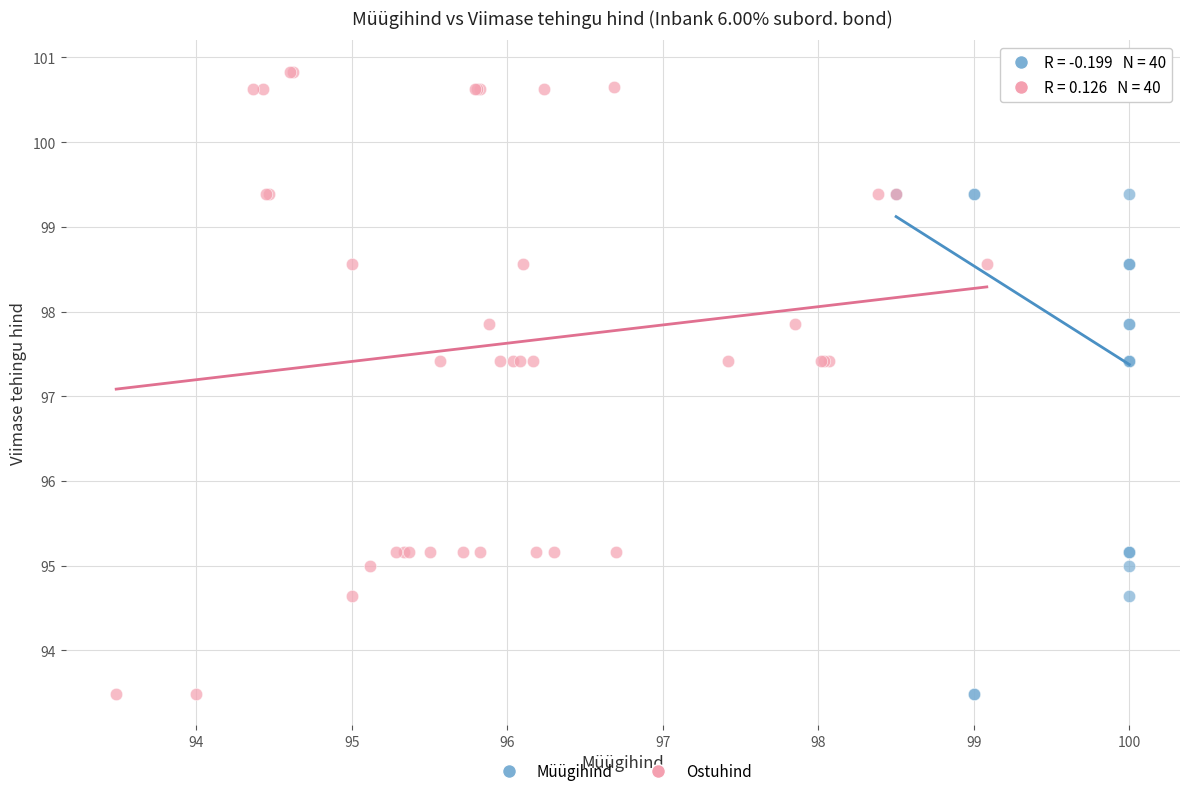

What are all the series names shown in the legend?

Müügihind, Ostuhind